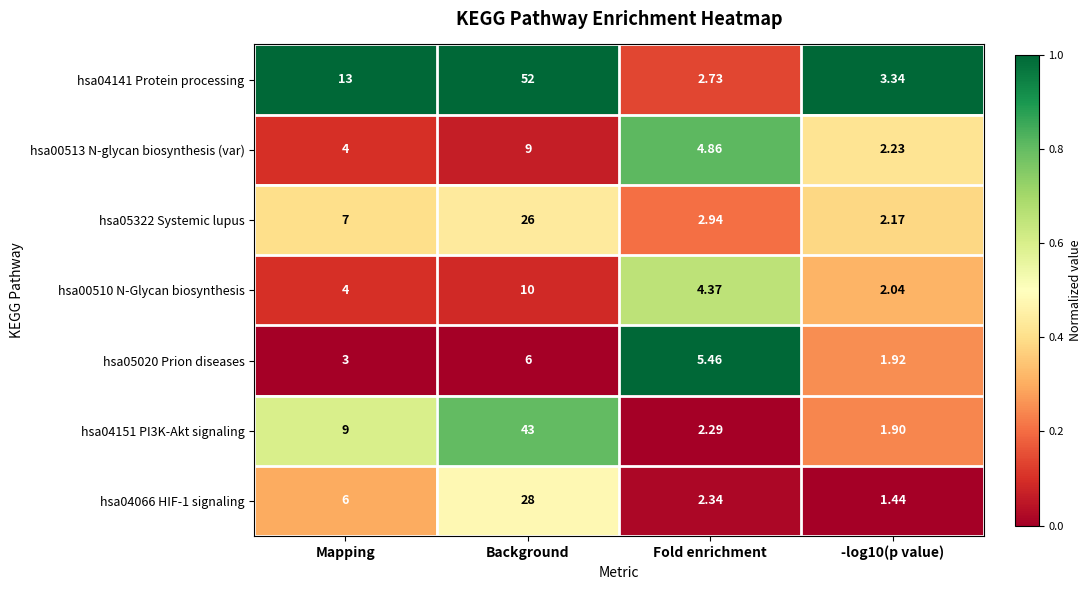

Is the value of hsa04141 Protein processing at Background greater than the value of hsa05322 Systemic lupus at Background?

Yes